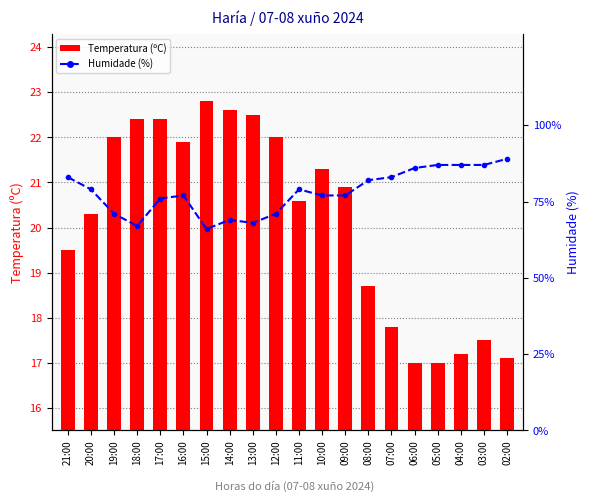

List the series in order of their peak value, lowest first.

Temperatura (ºC), Humidade (%)